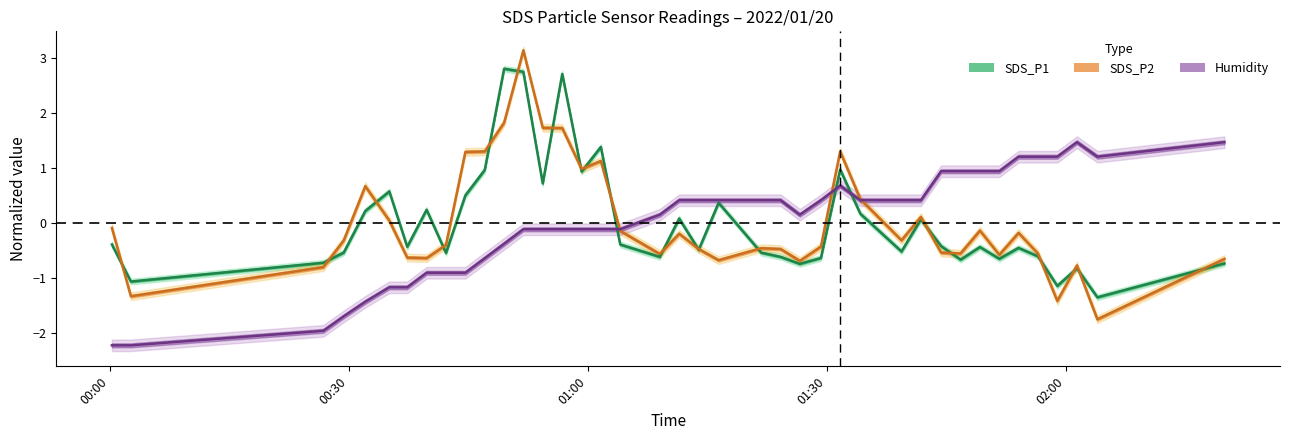

What are all the series names shown in the legend?

SDS_P1, SDS_P2, Humidity